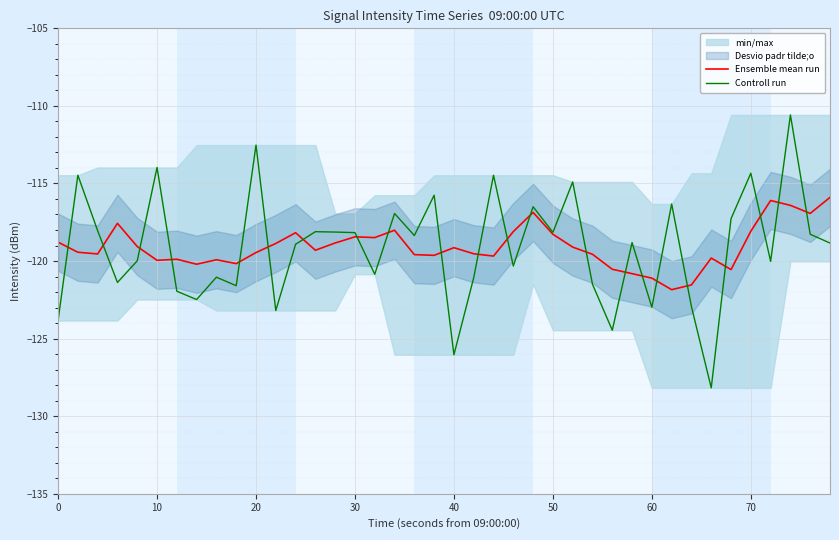

In Controll run, how many points are lower than both neighbors (excluding endpoints)?

13